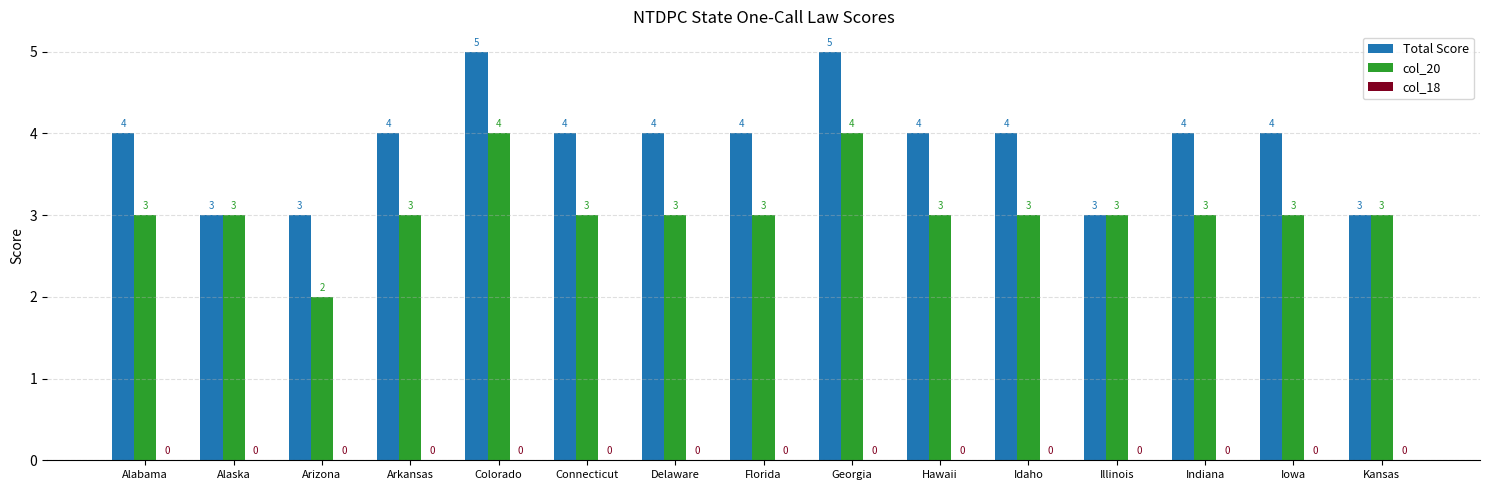

True or false: col_20 has a value of 3 at Connecticut.

True